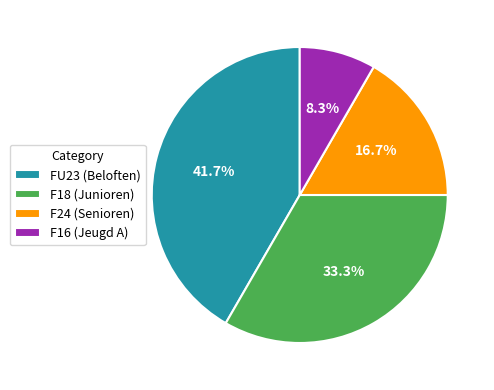

To the nearest percent, what percentage of the pie is F24 (Senioren)?

17%